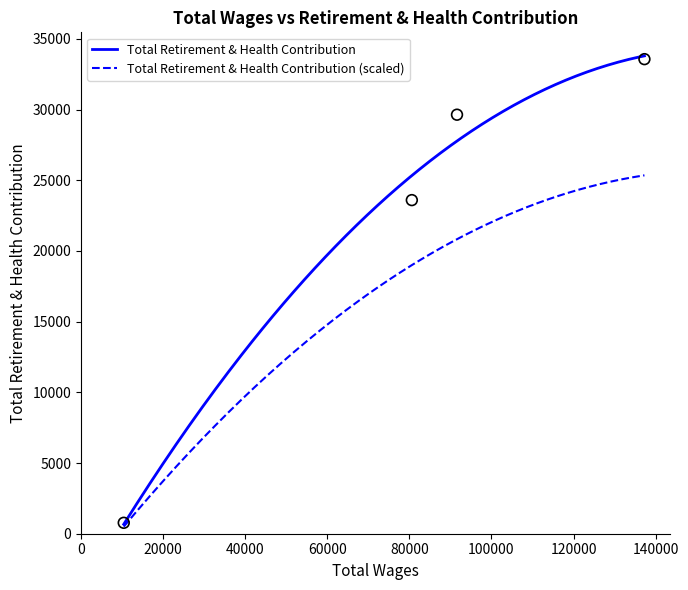

What is the highest value of the Total Retirement & Health Contribution series?

33793.3